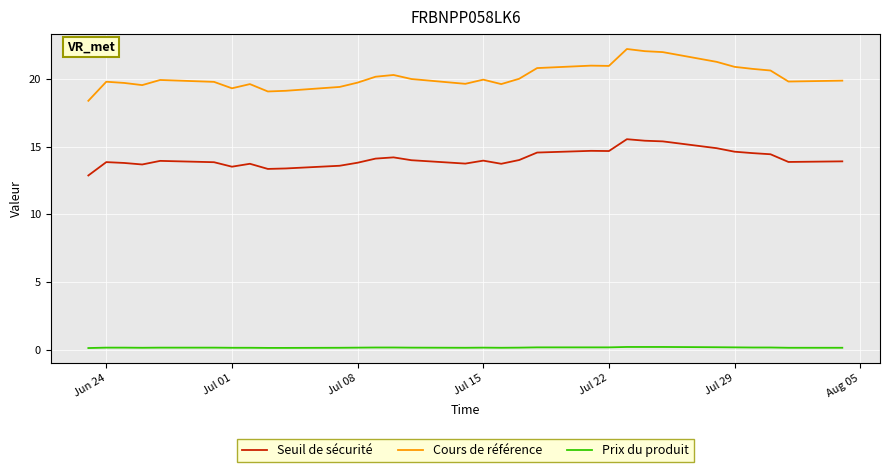

How many Prix du produit values are between 0 and 1?

31